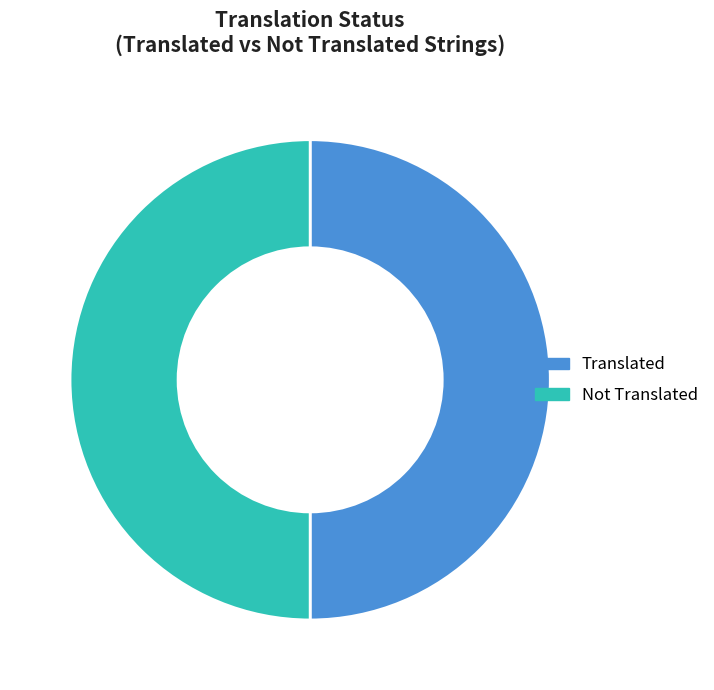

Is it true that Translated is 65% of the pie?

False